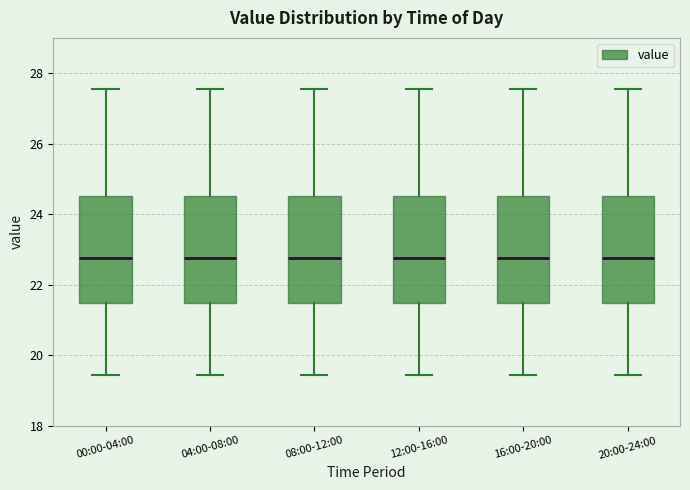

Reading left to right, read every box against the y-axis: the position of its median line, the range the box covers, and the ends of its whiskers. The values are not printed on the chart, so give them approximately, as read against the axis.

00:00-04:00: median 22.8, box 21.4 to 24.6, whiskers 19.4 to 27.6
04:00-08:00: median 22.8, box 21.4 to 24.6, whiskers 19.4 to 27.6
08:00-12:00: median 22.8, box 21.4 to 24.6, whiskers 19.4 to 27.6
12:00-16:00: median 22.8, box 21.4 to 24.6, whiskers 19.4 to 27.6
16:00-20:00: median 22.8, box 21.4 to 24.6, whiskers 19.4 to 27.6
20:00-24:00: median 22.8, box 21.4 to 24.6, whiskers 19.4 to 27.6